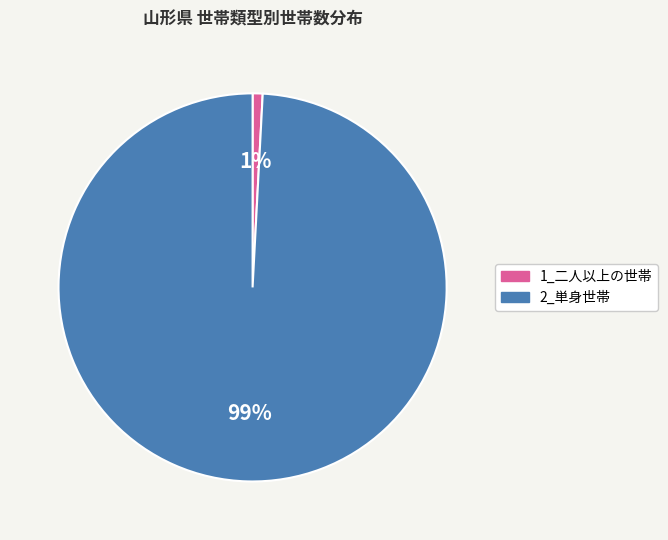

Is it true that 2_単身世帯 is 99% of the pie?

True